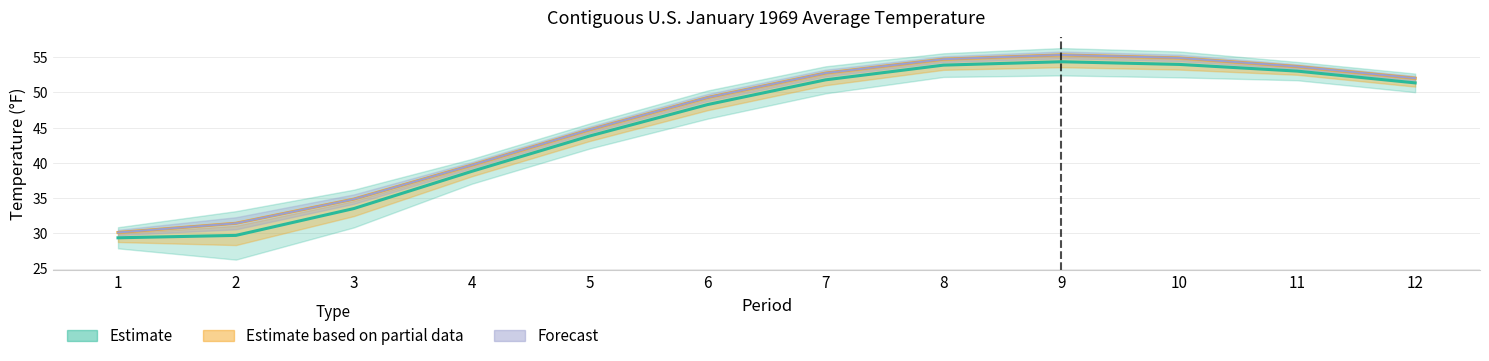

What is the average value of the 1901-2000 Mean series?

46.1